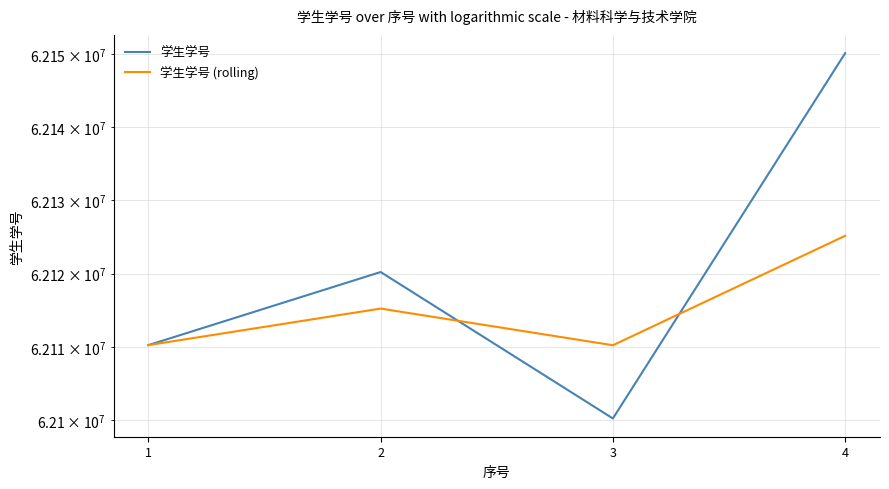

At which label does 学生学号 (rolling) first exceed 62115219?

4